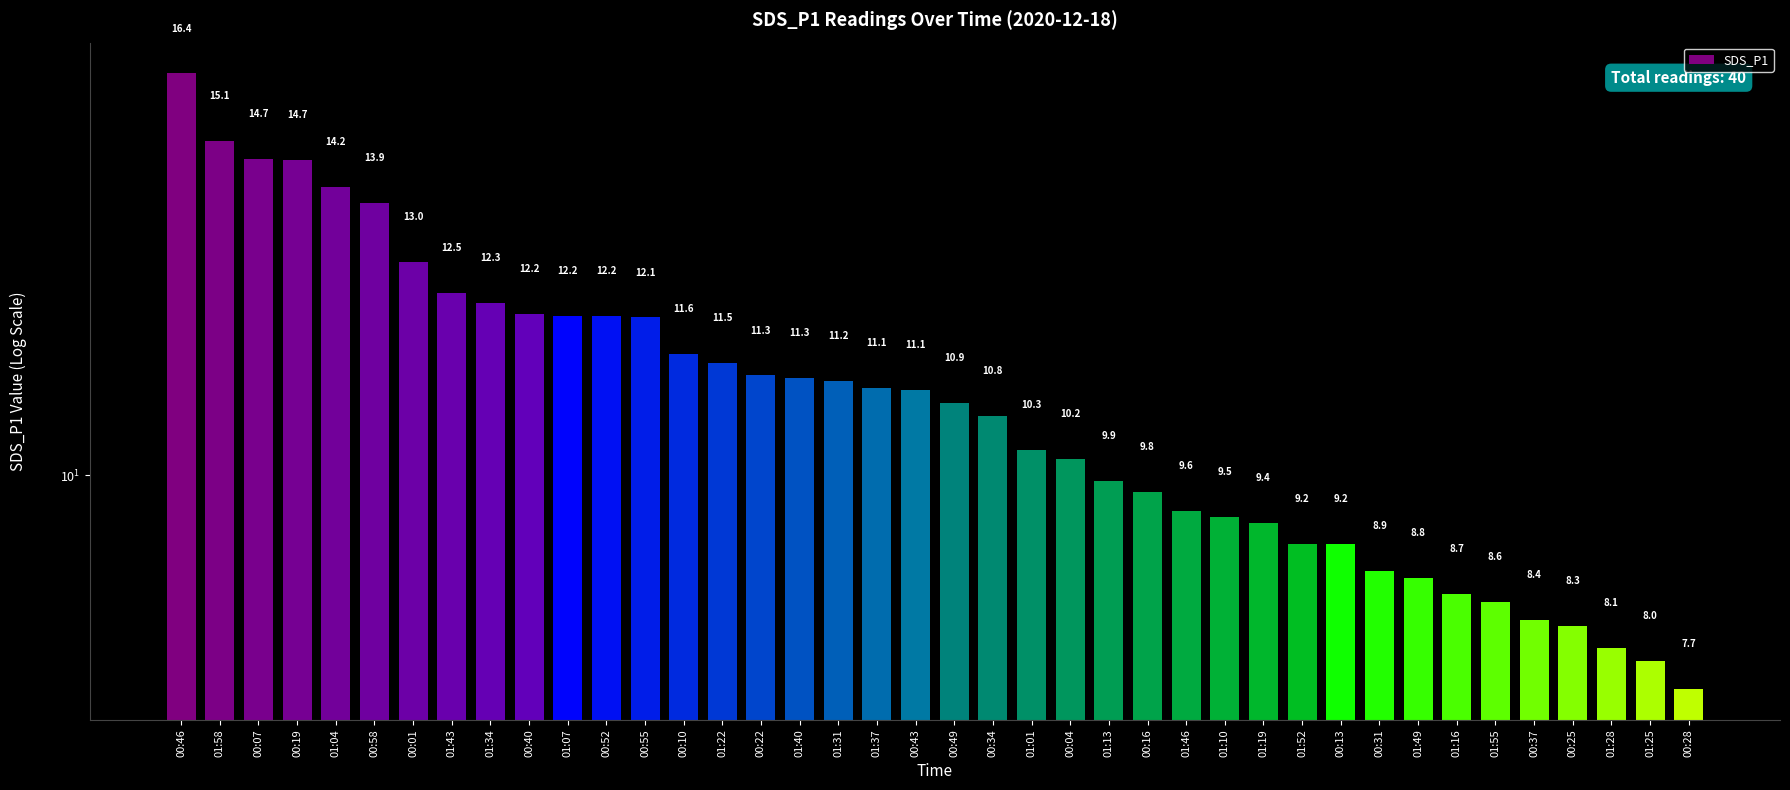

Reading left to right, transcribe all the data shown in this chart.

16.4	15.1	14.7	14.7	14.2	13.9	13.0	12.5	12.3	12.2	12.2	12.2	12.1	11.6	11.5	11.3	11.3	11.2	11.1	11.1	10.9	10.8	10.3	10.2	9.9	9.8	9.6	9.5	9.4	9.2	9.2	8.9	8.8	8.7	8.6	8.4	8.3	8.1	8.0	7.7